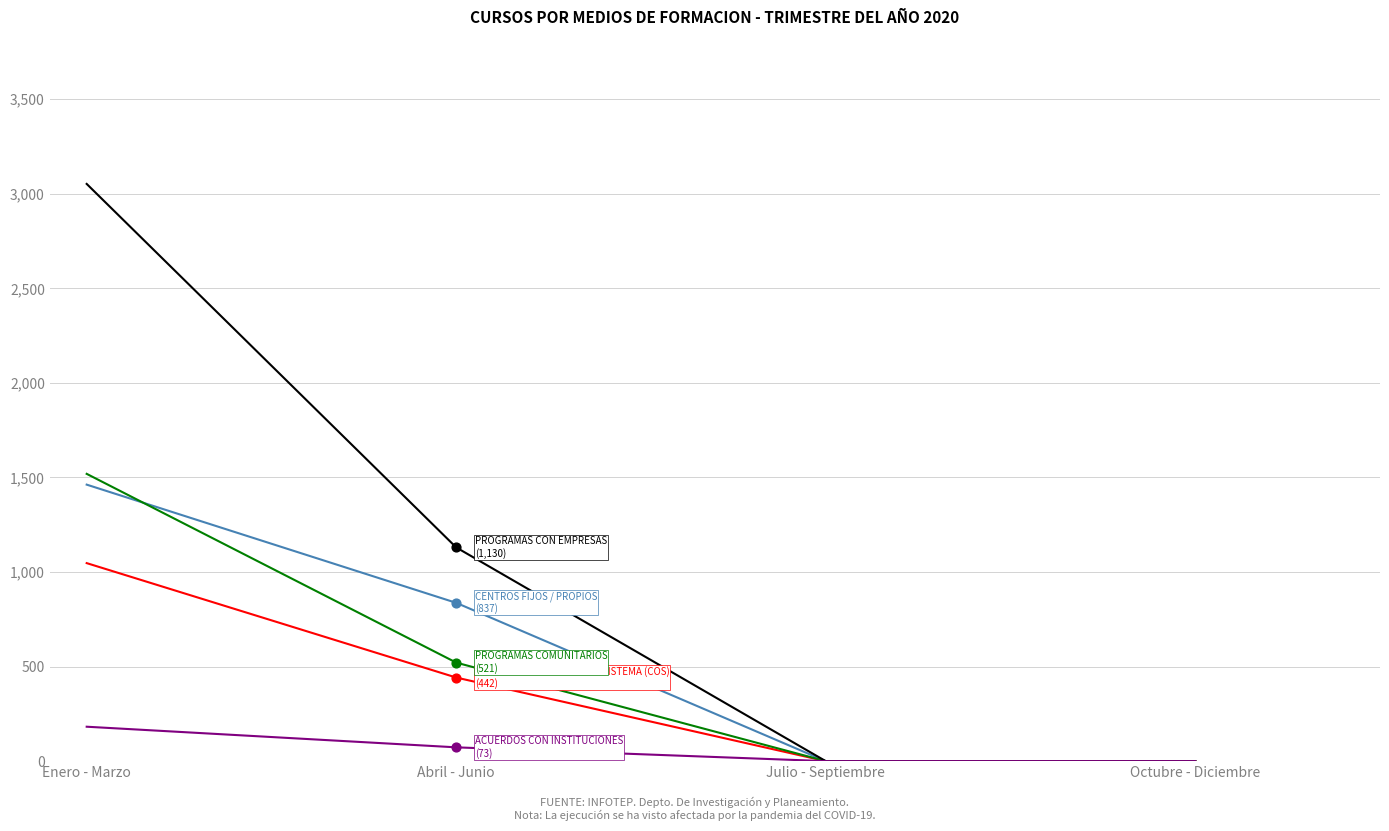

At which category is the sum across all series the highest?

Enero - Marzo